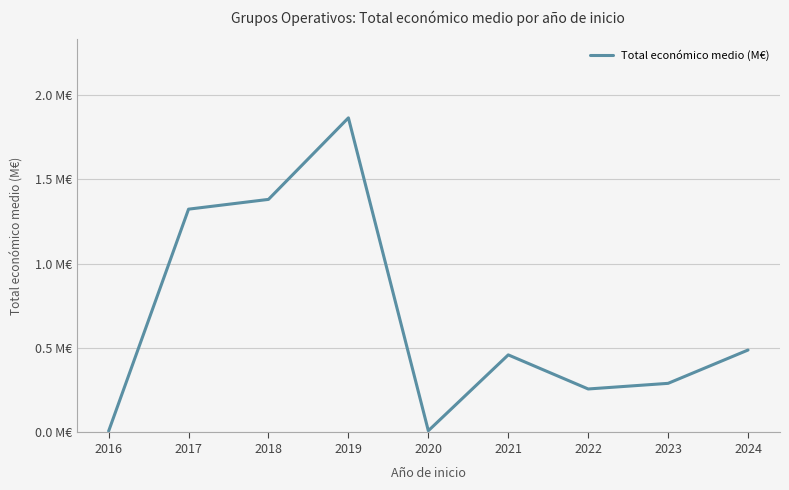

What is the sum of the values at 2023 and 2020?

0.3